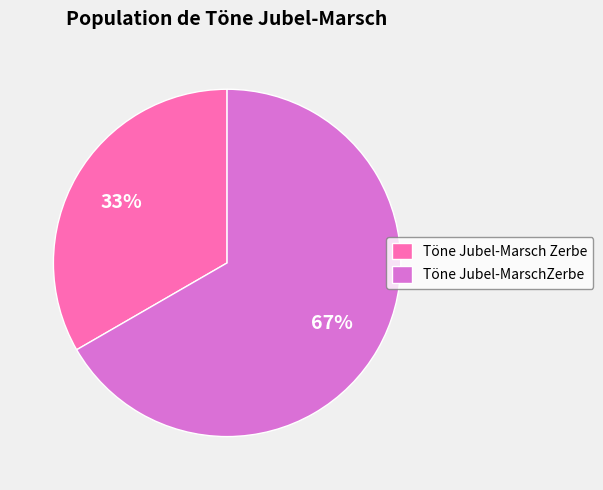

Do Töne Jubel-MarschZerbe and Töne Jubel-Marsch Zerbe together represent more than half of the pie?

Yes